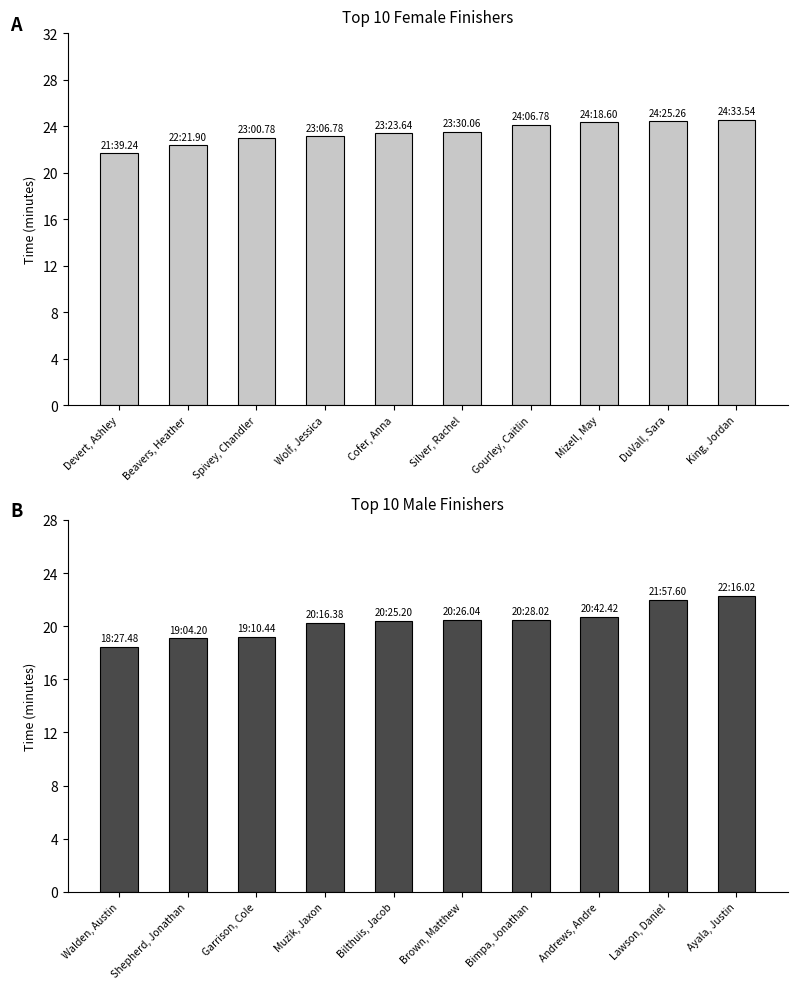

Is the value of Male Top 10 at Beavers, Heather greater than the value of Female Top 10 at Mizell, May?

No